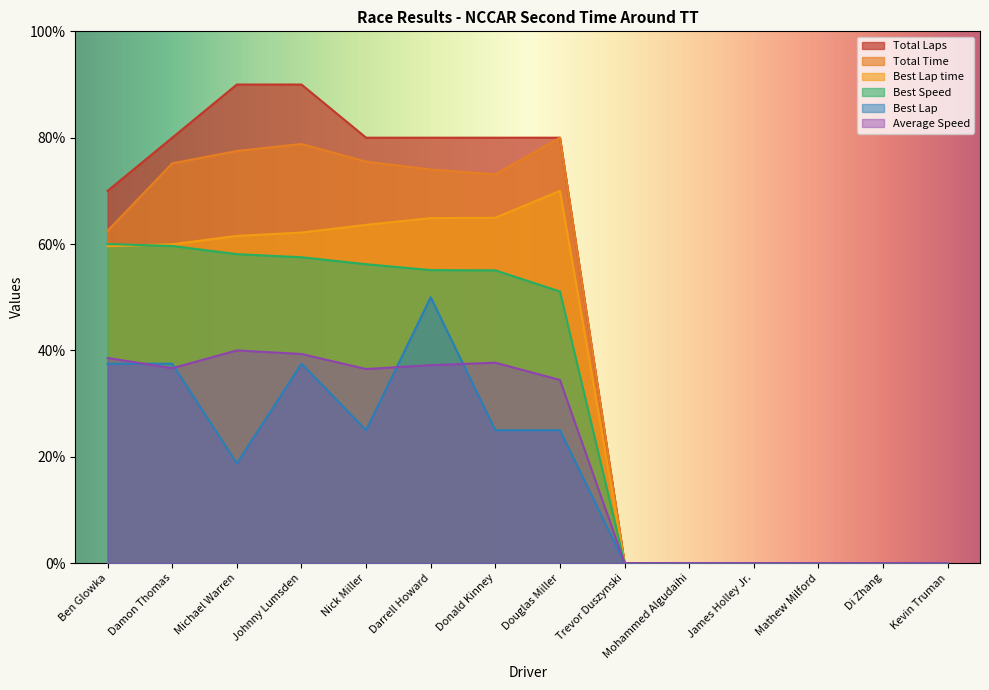

What are all the series names shown in the legend?

Total Laps, Total Time, Best Lap time, Best Speed, Best Lap, Average Speed